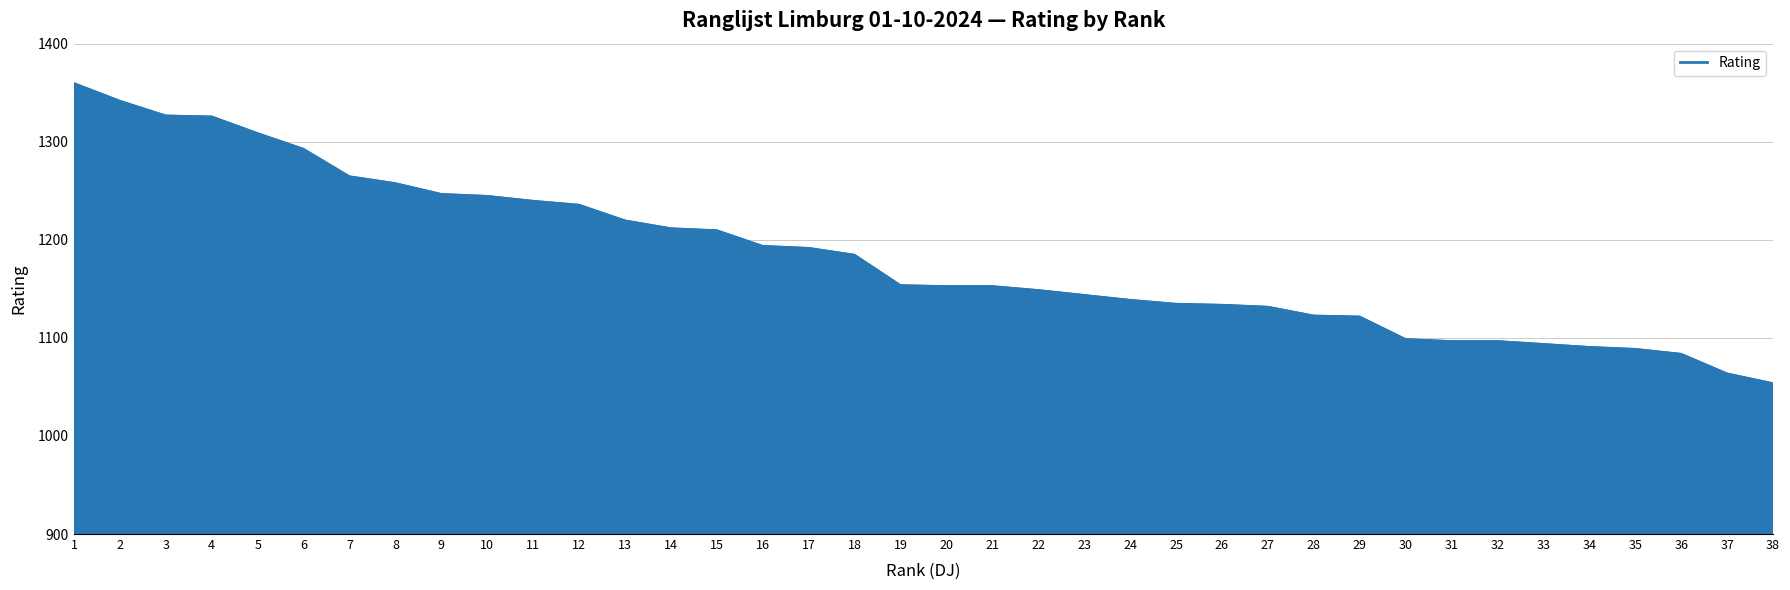

The value at 38 is 484. True or false?

False